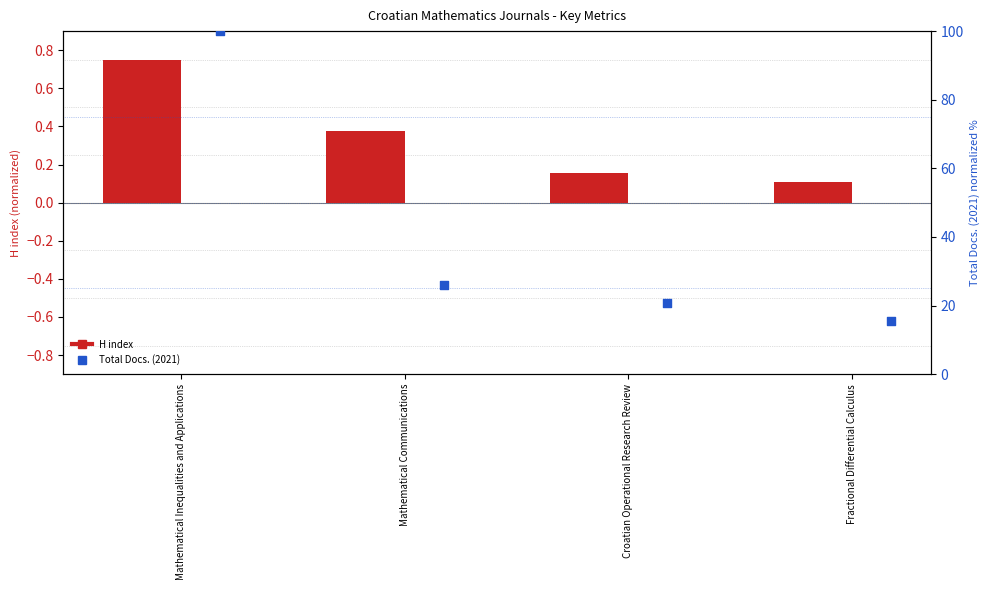

At which category is the sum across all series the highest?

Mathematical Inequalities and Applications